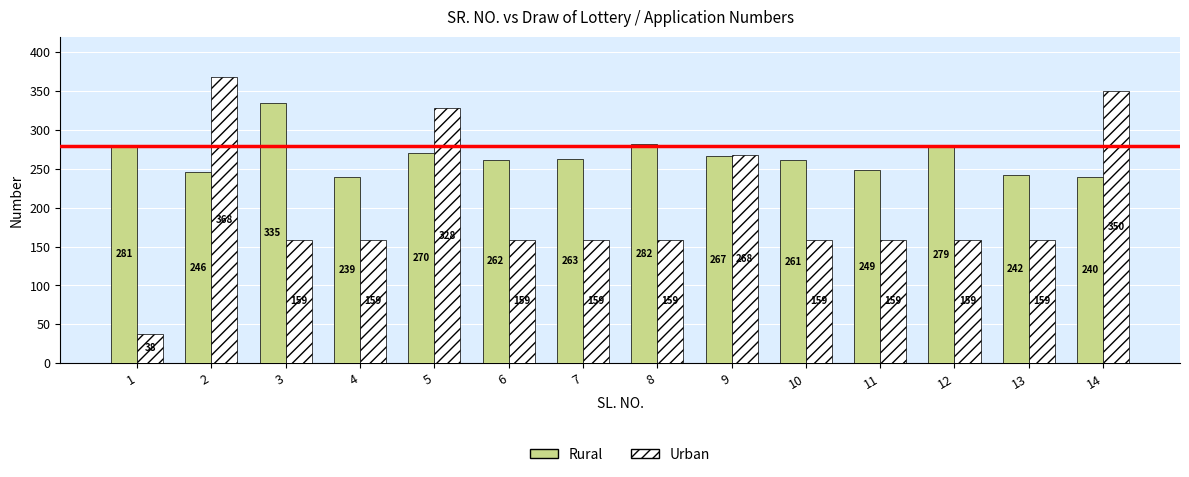

At how many categories does at least one series exceed 50?

14